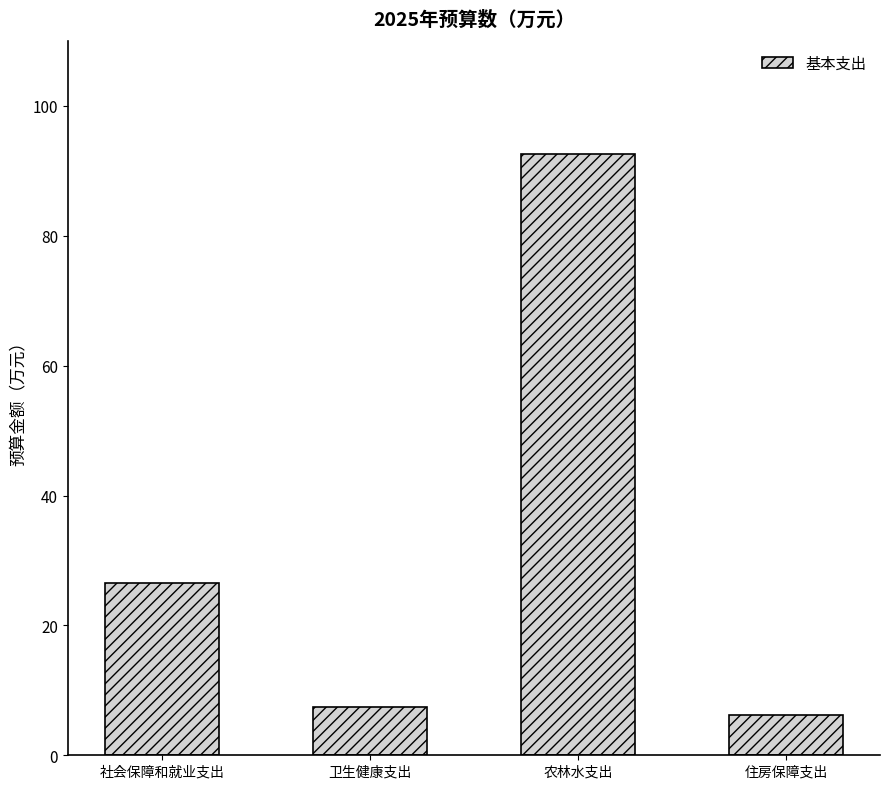

The chart shows a value of 10.9 at 卫生健康支出. True or false?

False